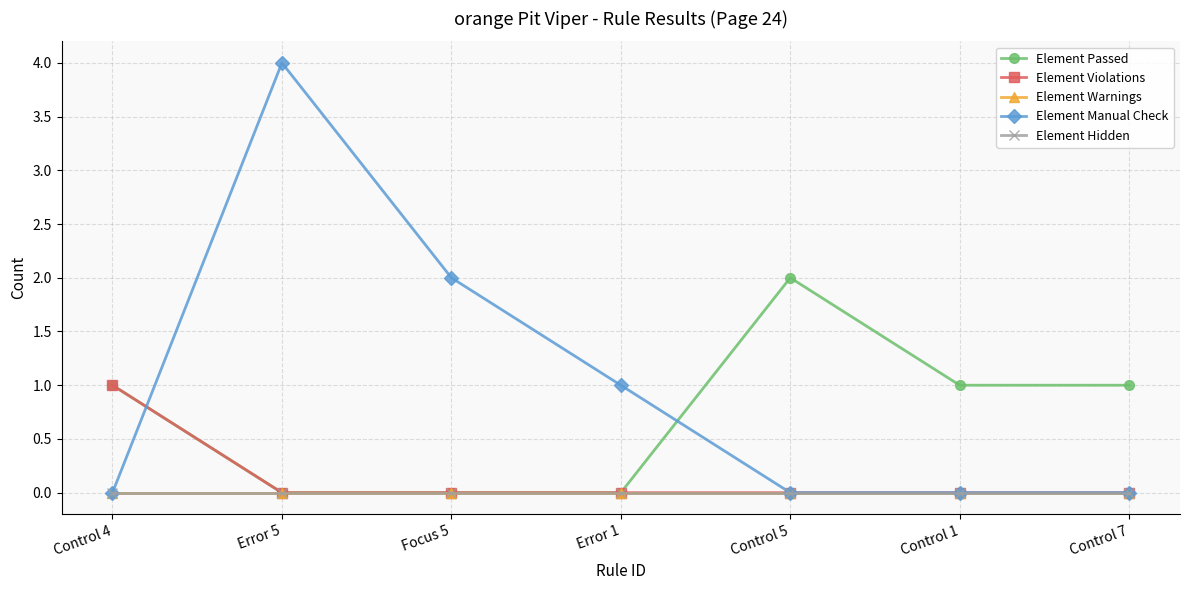

Is this an area chart (filled region under the line)?

No